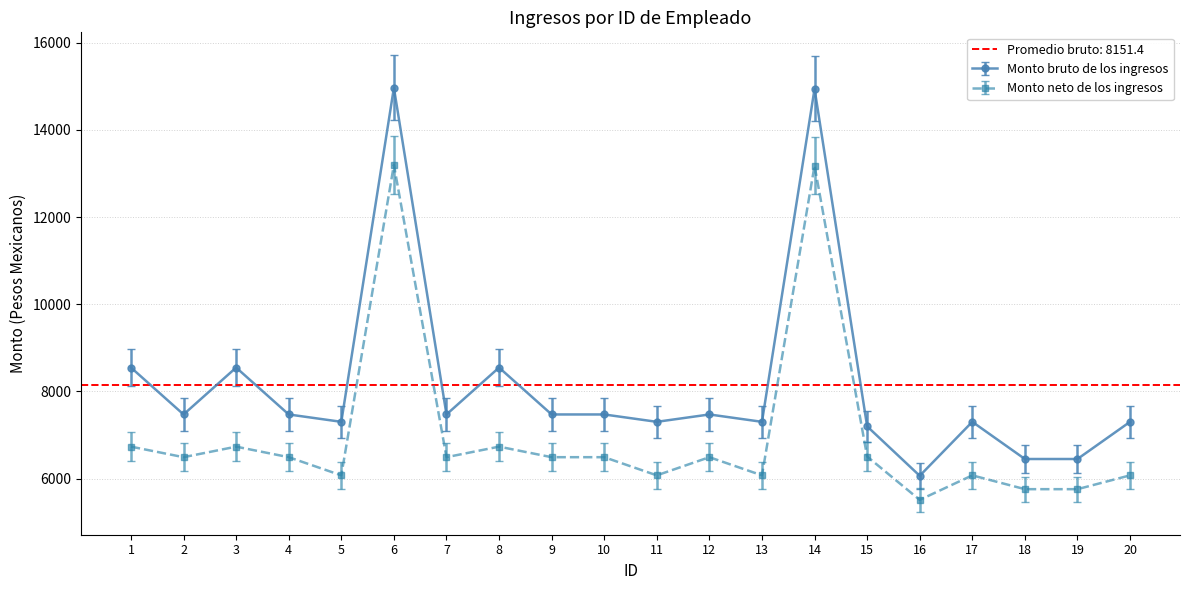

At which category does the chart reach its minimum across all series?

16